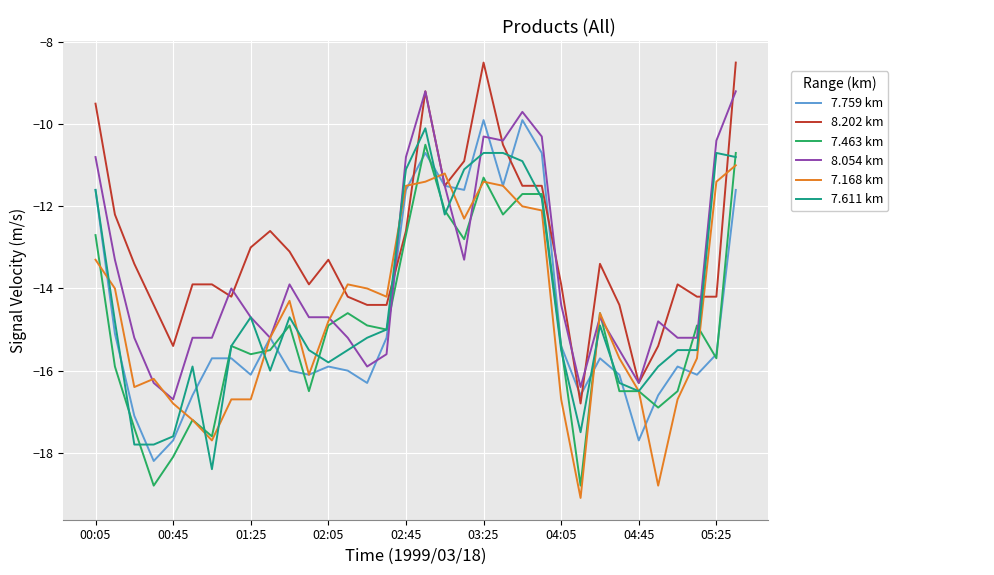

How many categories are shown in the chart?

34